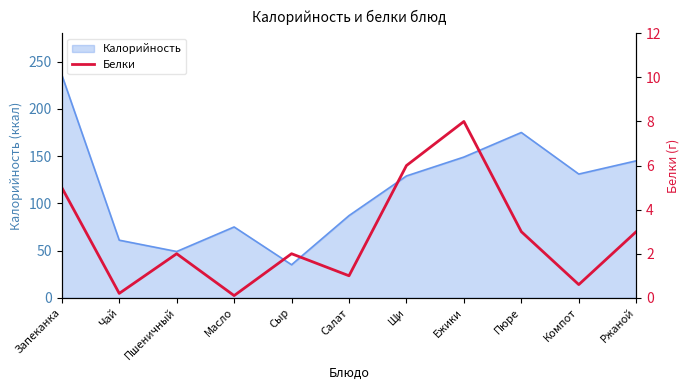

What is the minimum value for Калорийность?

35